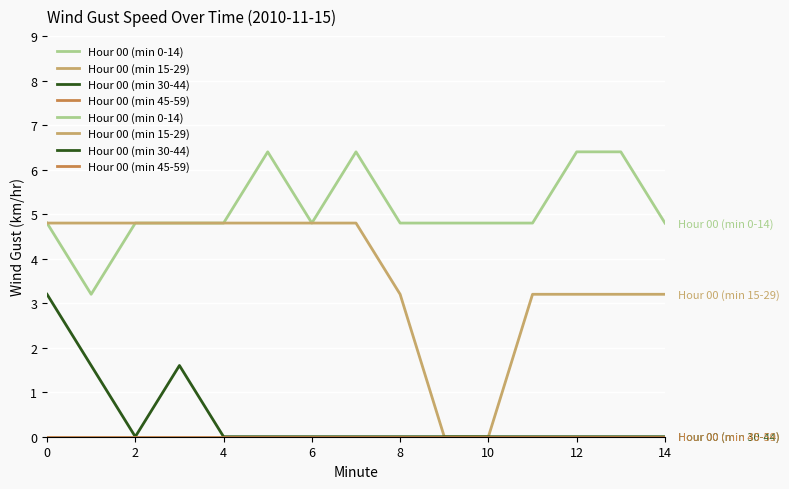

Is this an area chart (filled region under the line)?

No